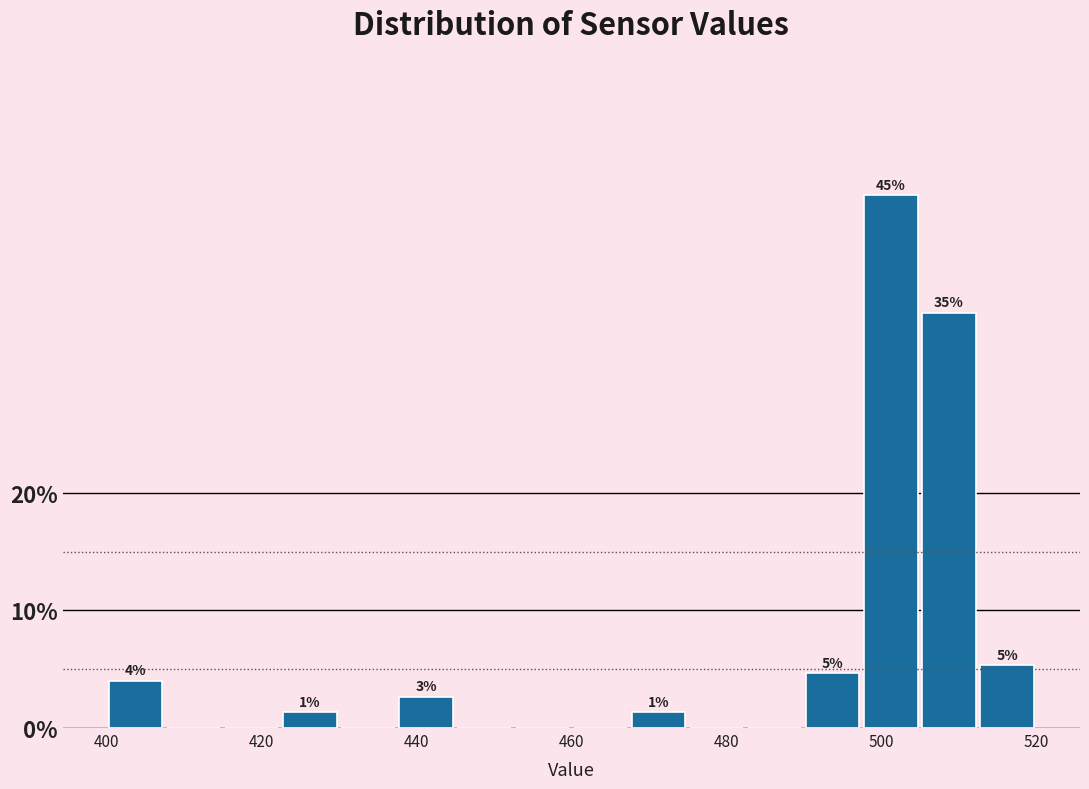

Read against the x-axis, roughly where is the centre of the tallest bar?

502